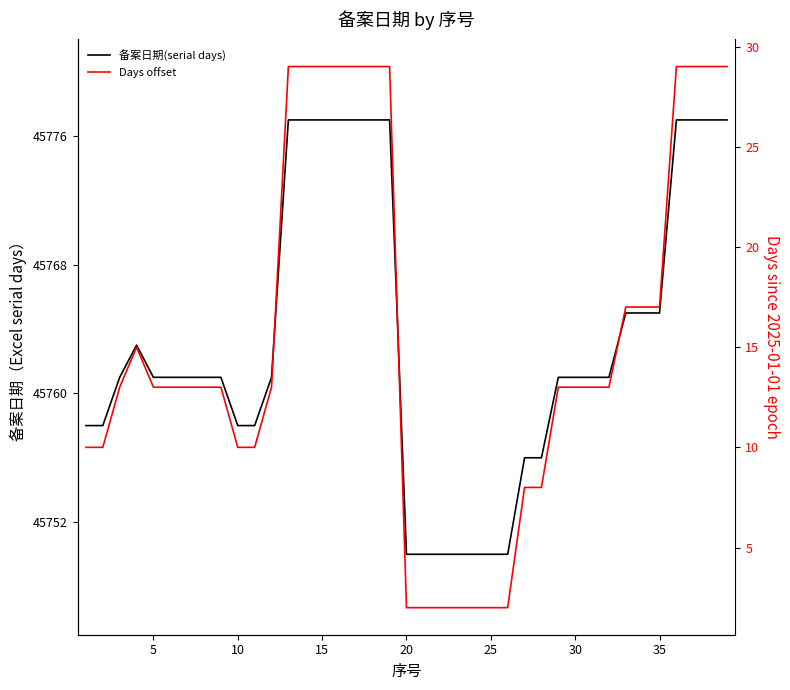

What is the smallest value displayed?

2